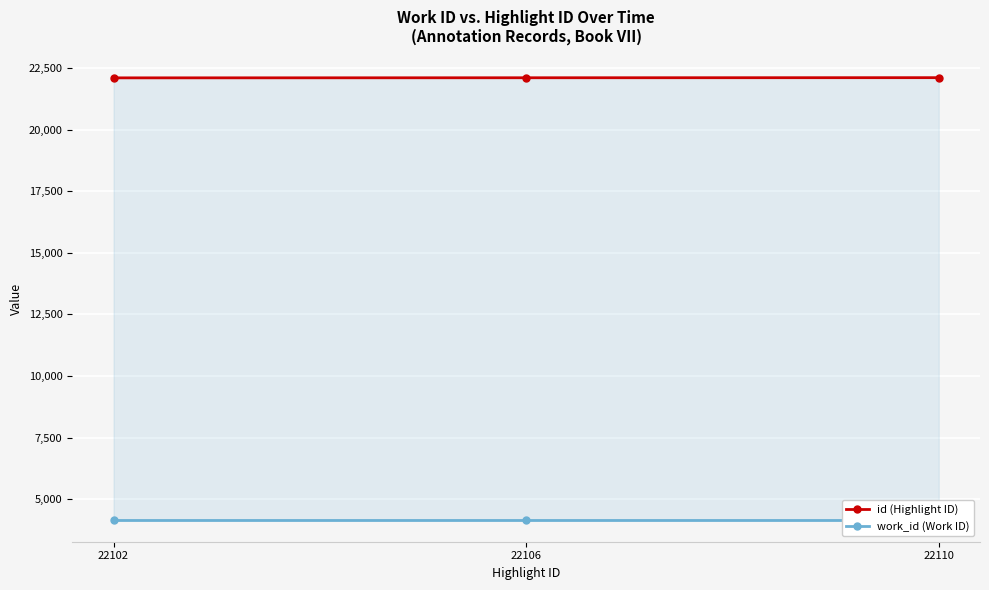

Which category has the lowest value in the work_id (Work ID) series?

22102